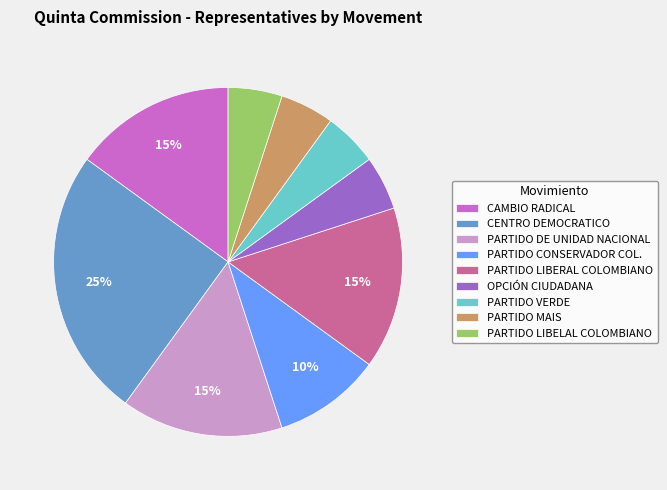

How many segments does this pie chart have?

9